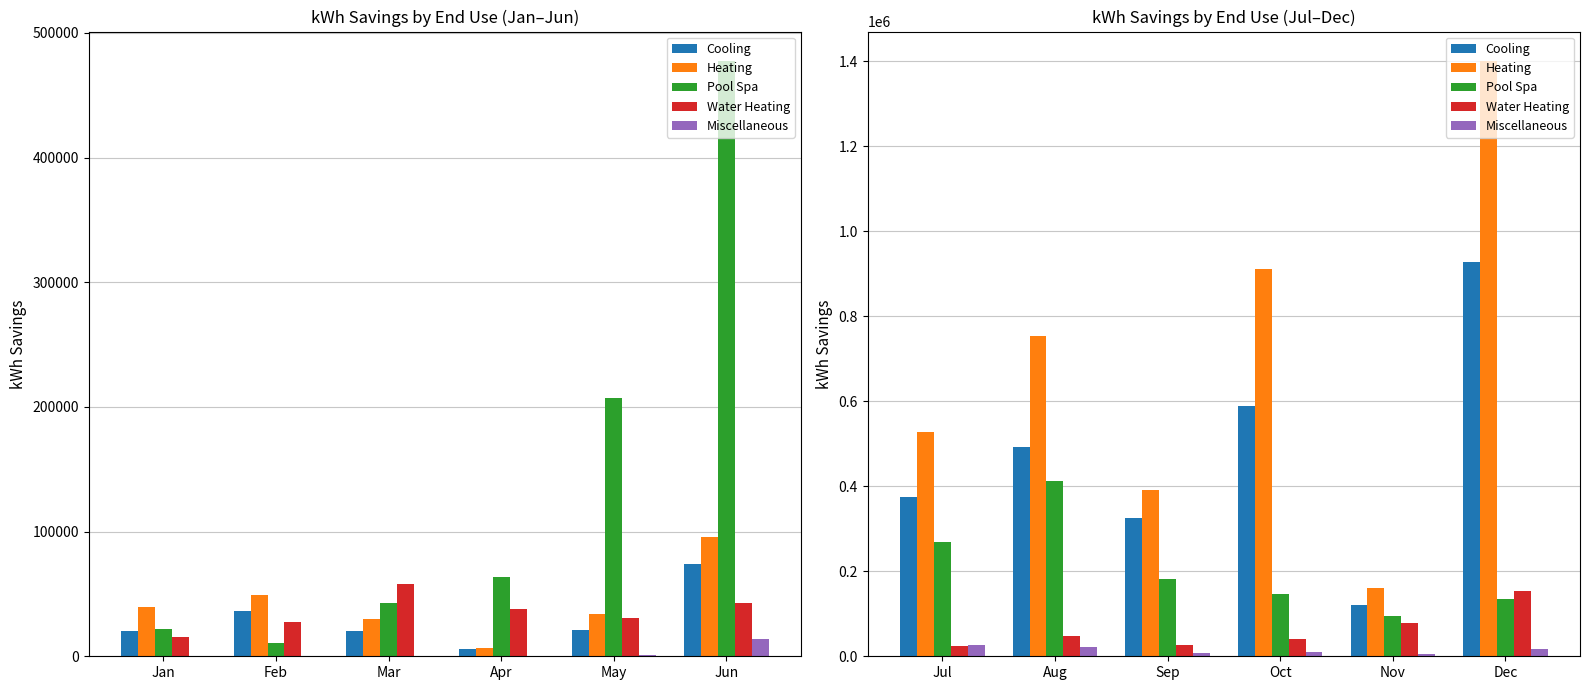

At which category does the chart reach its minimum across all series?

Nov